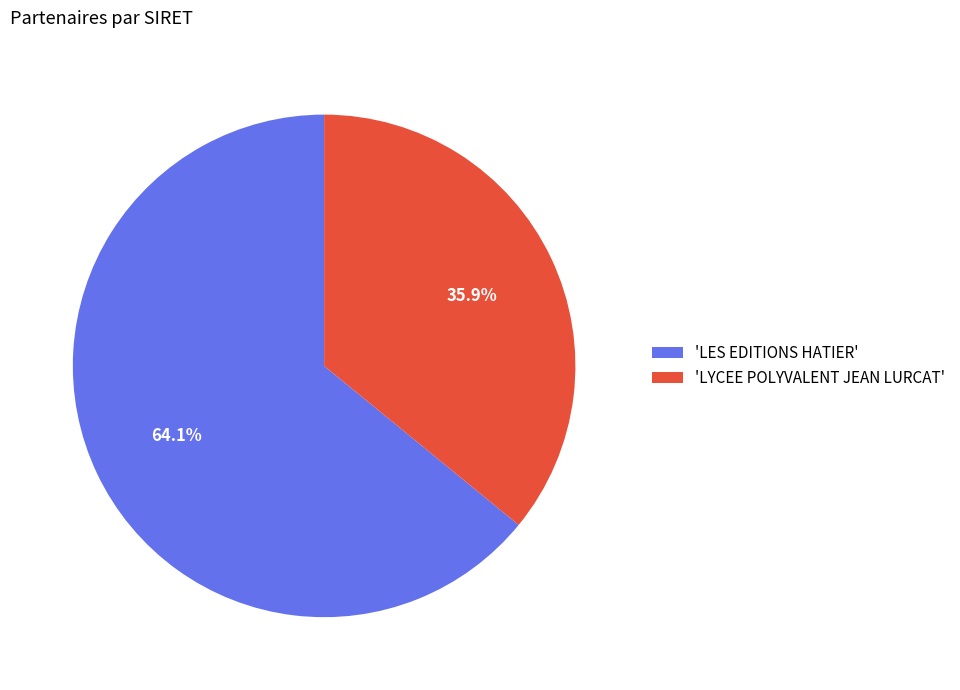

Count the number of slices in the pie.

2